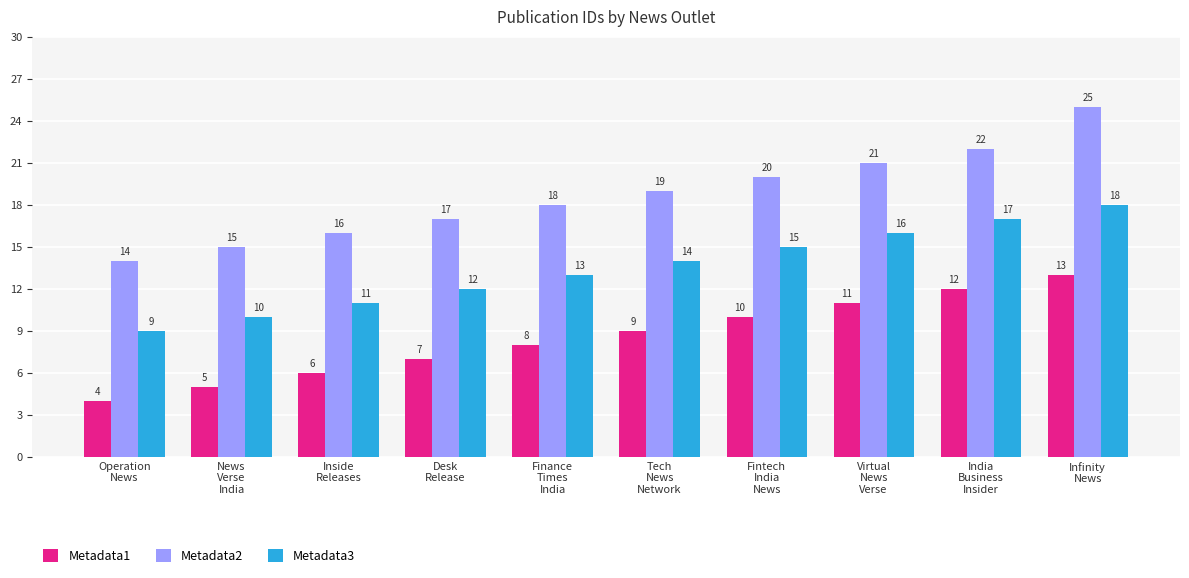

How many bars are there in each group?

3